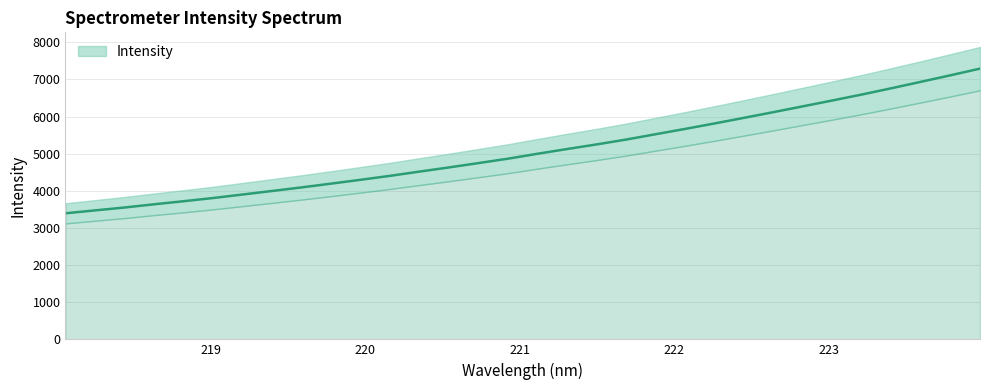

The chart shows a value of 3325.6 at 222.0721. True or false?

False